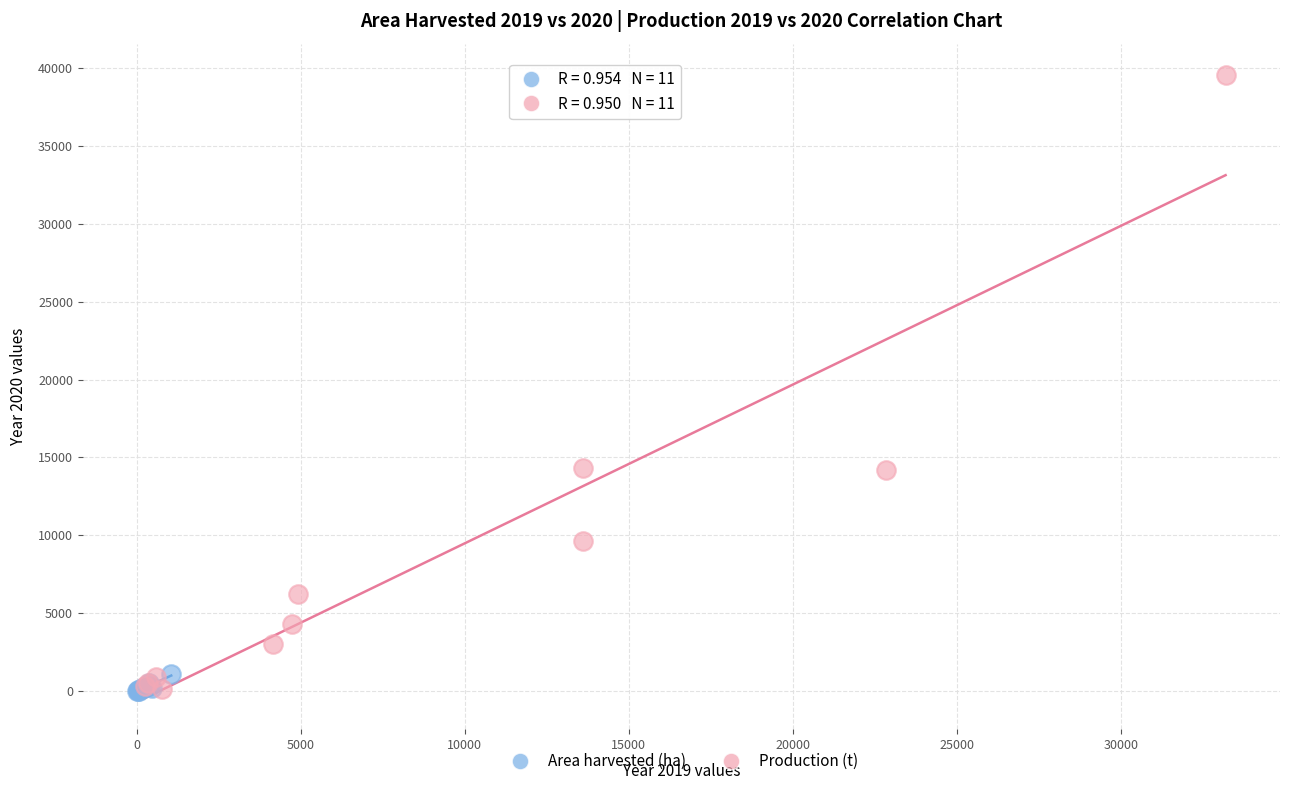

Which series contains the highest Y value?

Production (t)